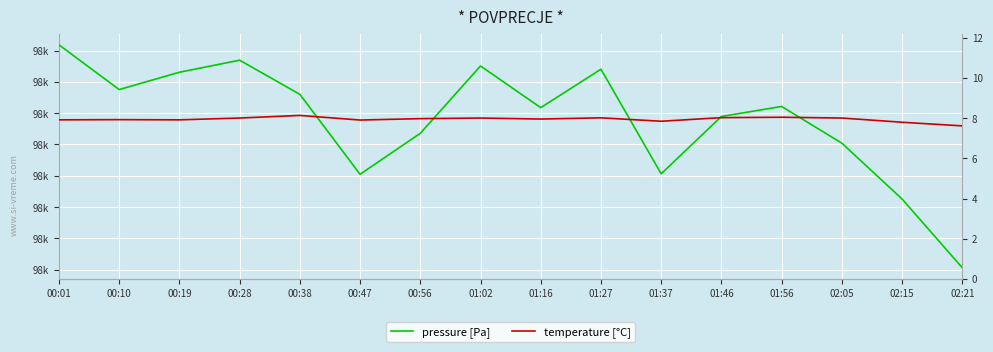

What are all the series names shown in the legend?

pressure [Pa], temperature [°C]